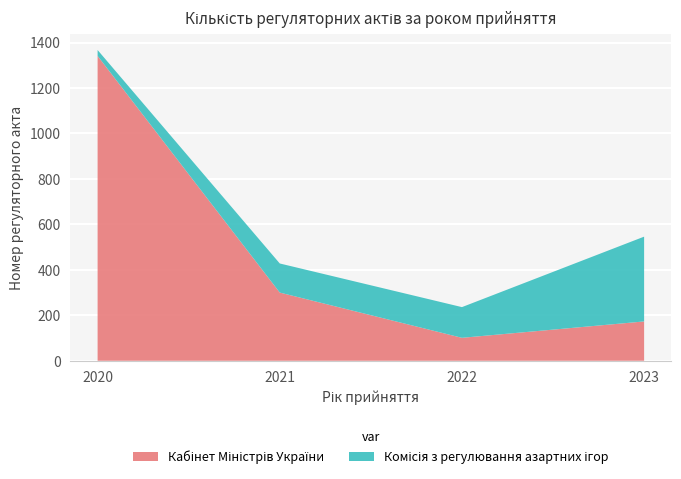

Reading left to right, extract all data points from this chart.

Кабінет Міністрів України: 1341	300	101	173
Комісія з регулювання азартних ігор: 26	128	135	373